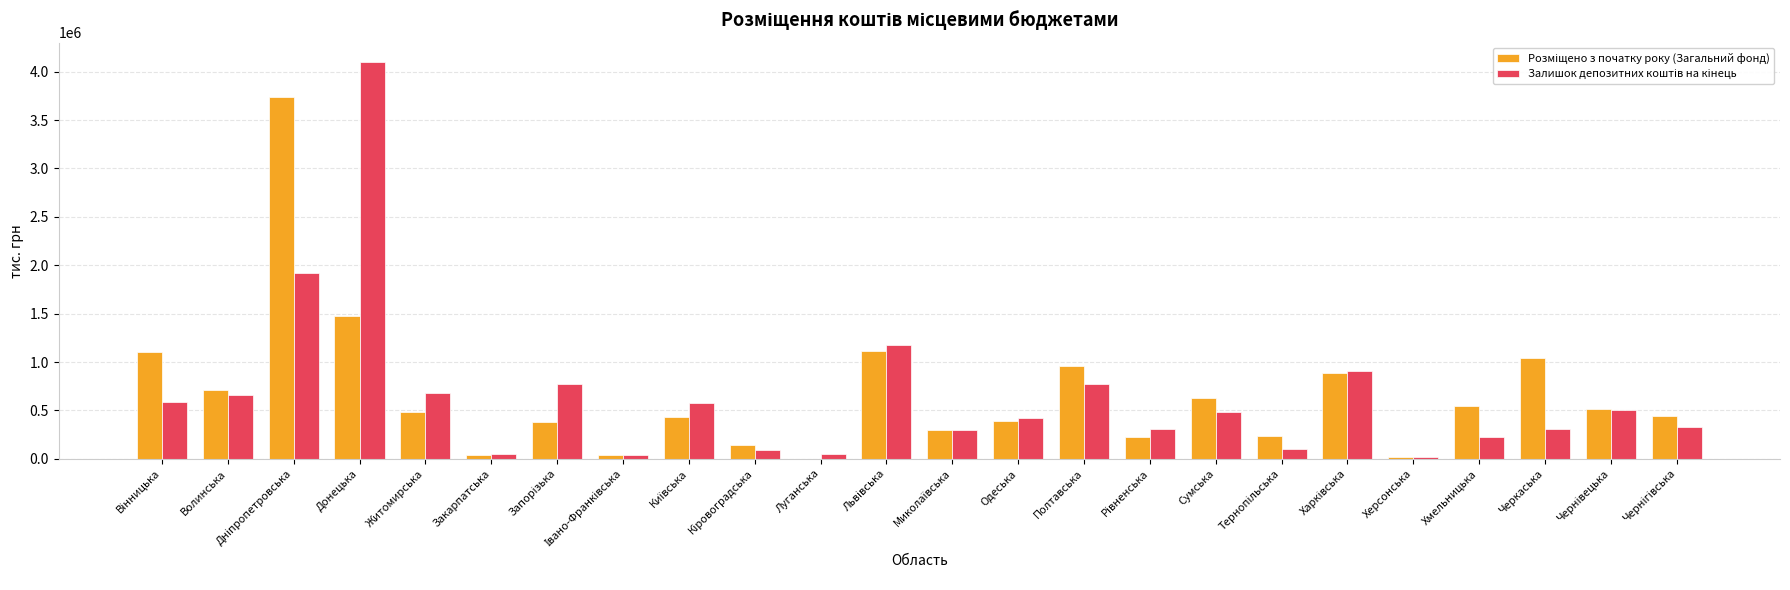

At which category does the chart reach its peak across all series?

Донецька